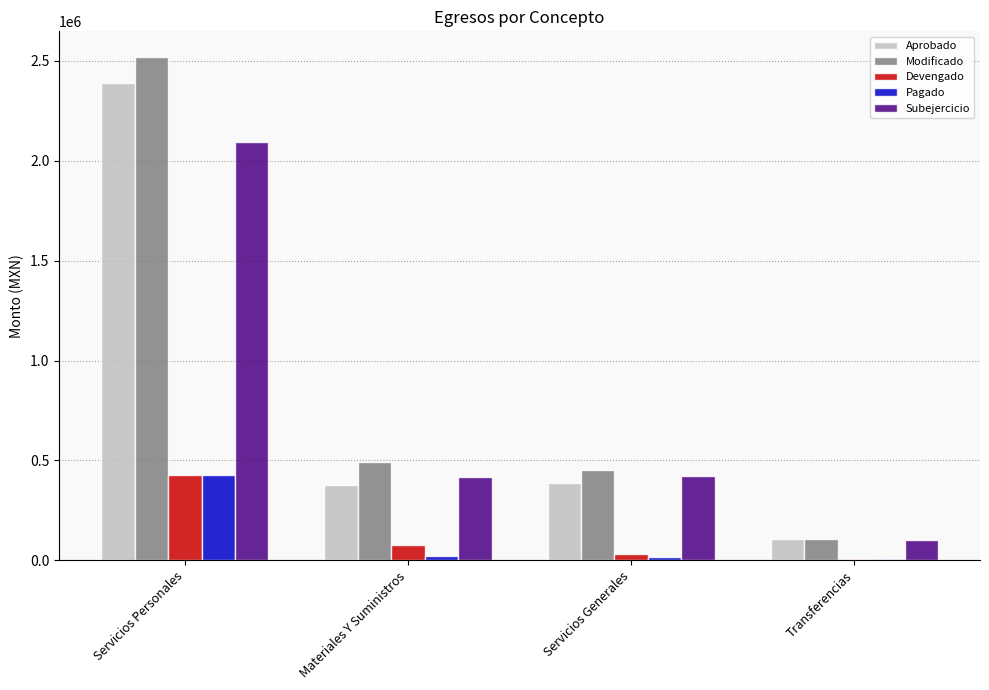

Which category has the highest value in the Devengado series?

Servicios Personales